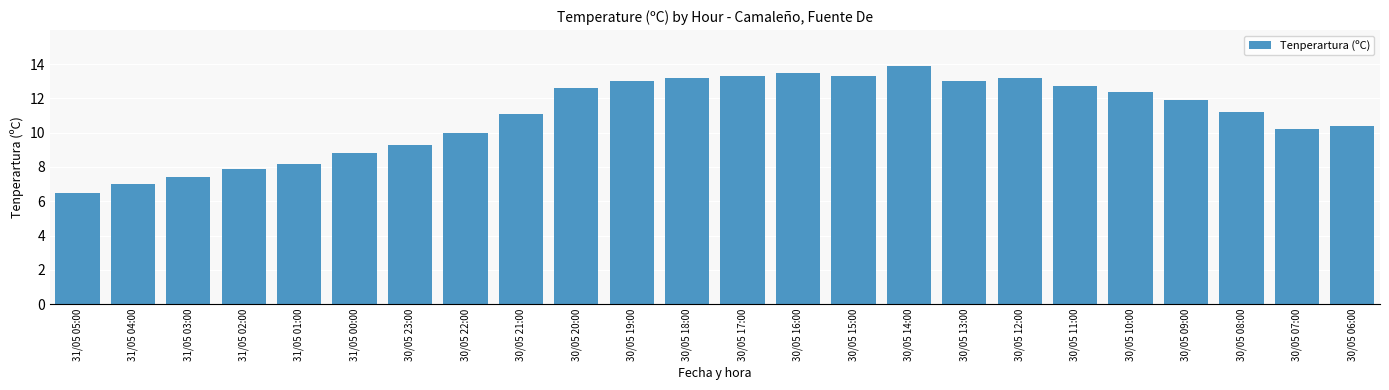

What is the label of the 5th bar from the right?

30/05 10:00